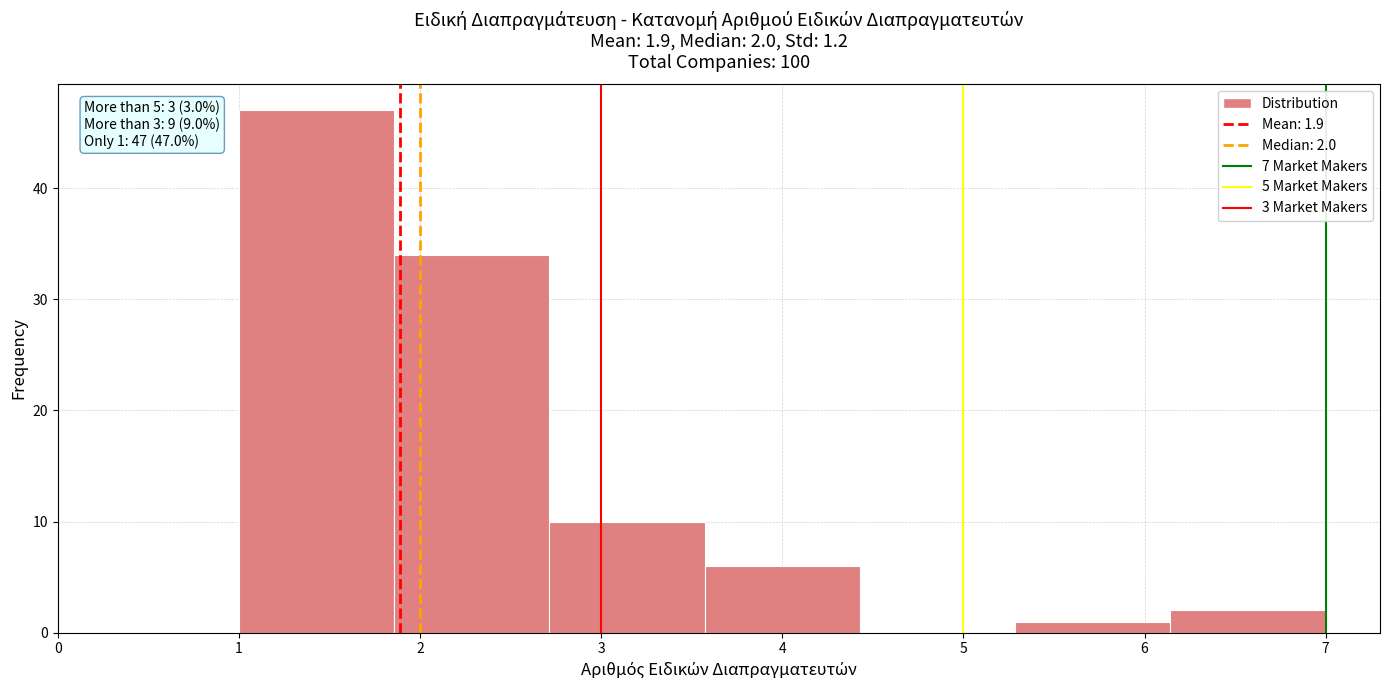

Over which range of the x-axis is the bar tallest?

1.0 to 1.9